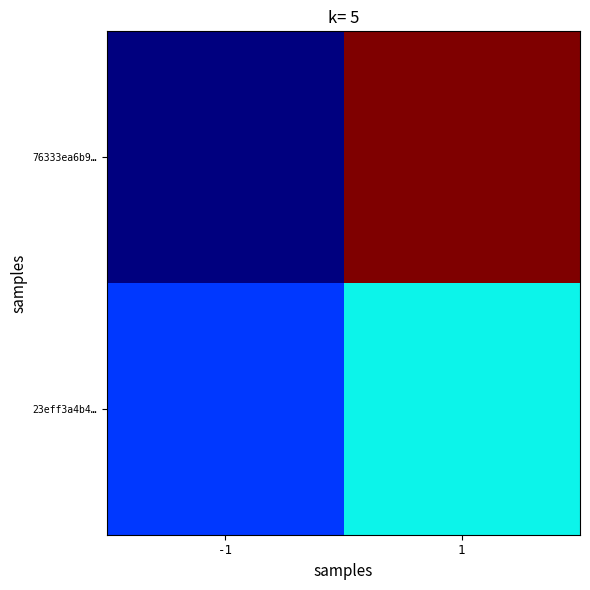

How many distinct data groups are displayed?

2